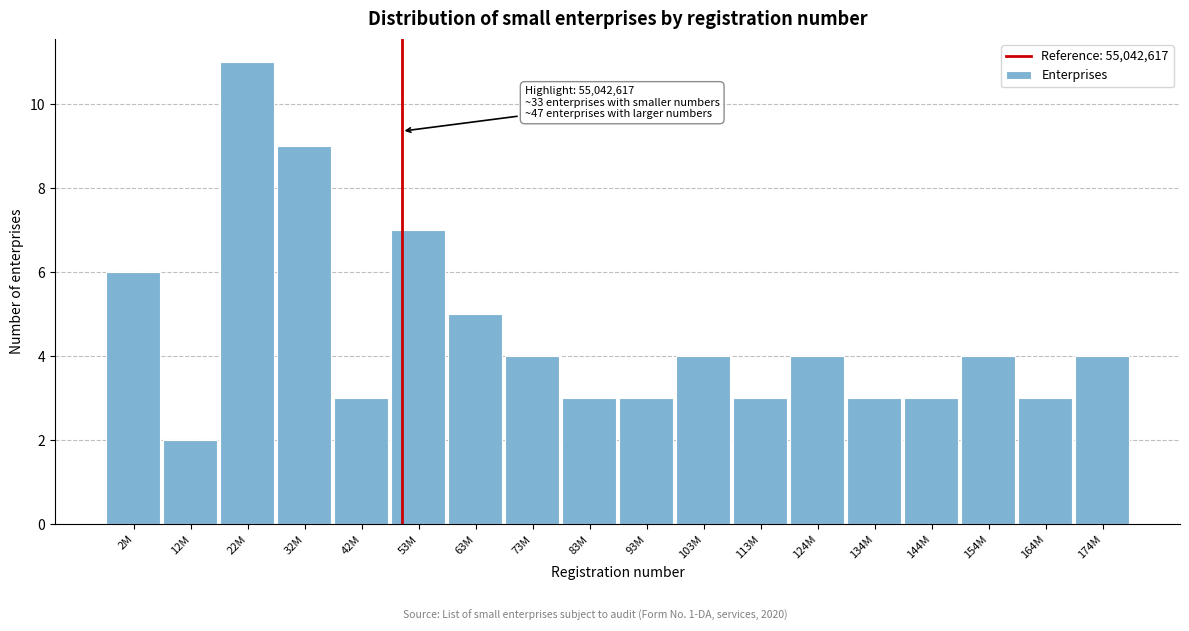

Reading left to right, extract all data points from this chart.

6	2	11	9	3	7	5	4	3	3	4	3	4	3	3	4	3	4